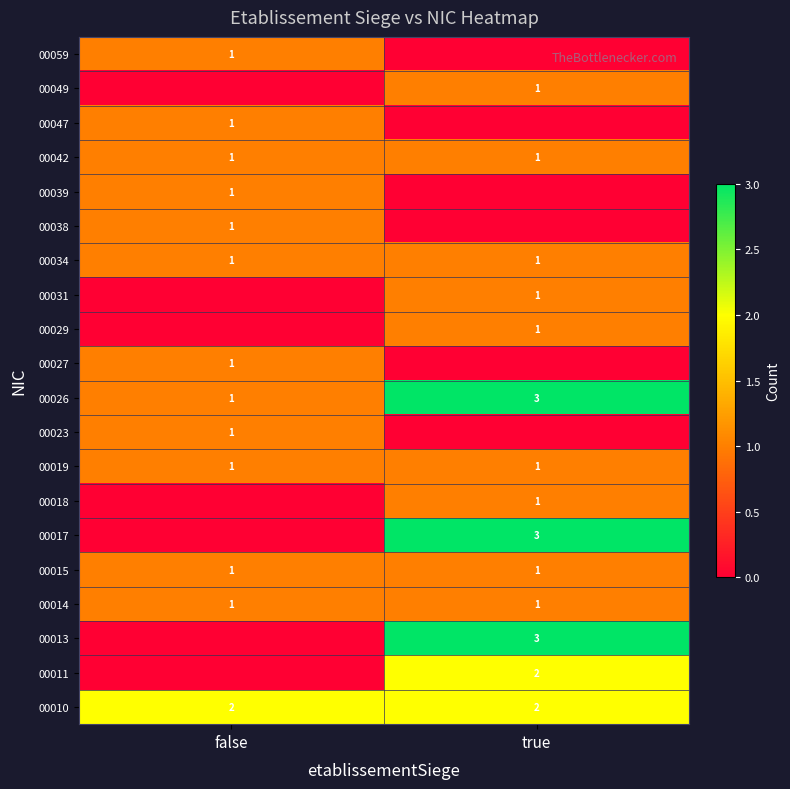

What is the sum of the 00014 values at false and true?

2